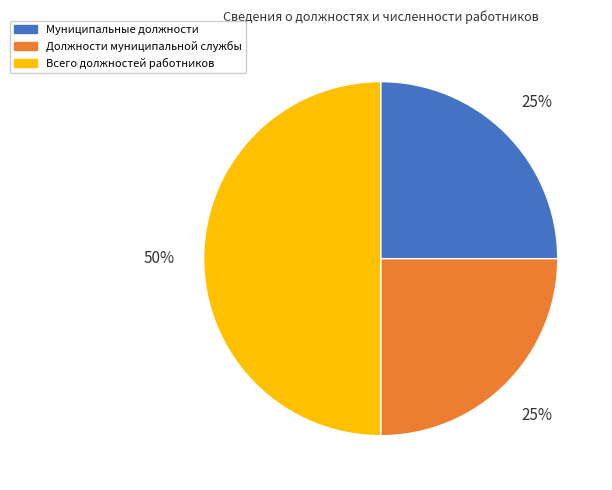

What is the ratio of the value at Всего должностей работников to the value at Должности муниципальной службы?

2.0